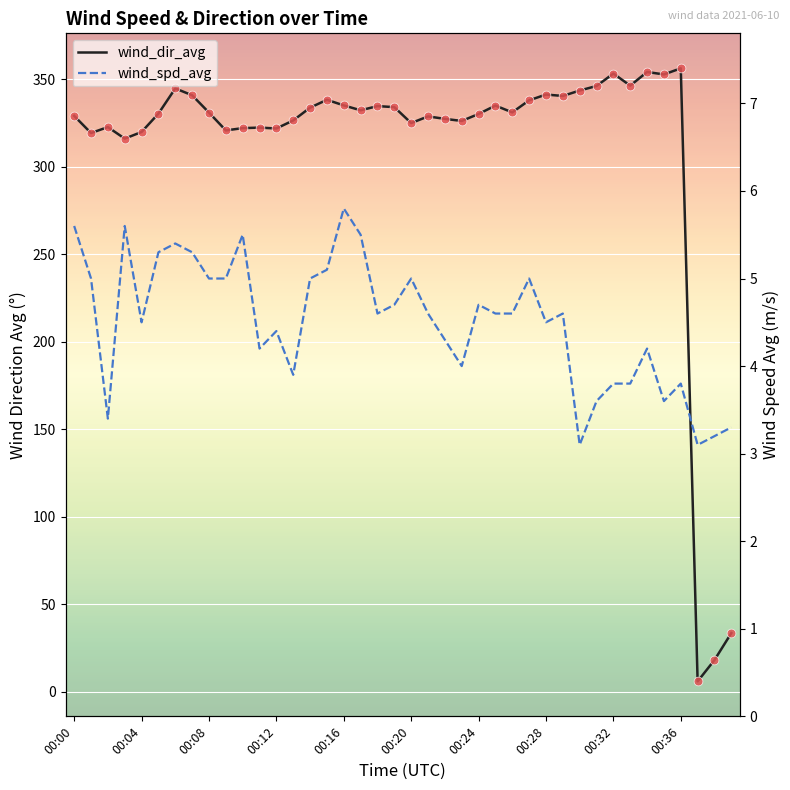

At how many categories does at least one series exceed 260?

37